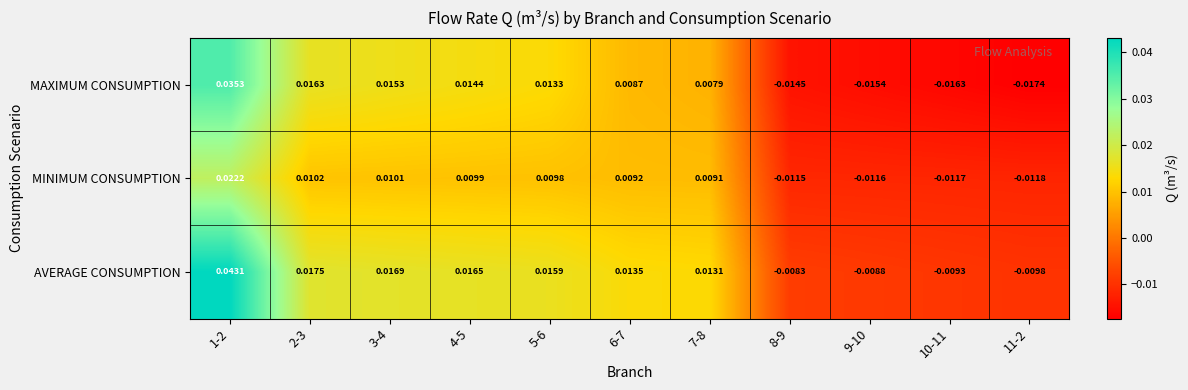

Which series has the widest spread of values?

AVERAGE CONSUMPTION